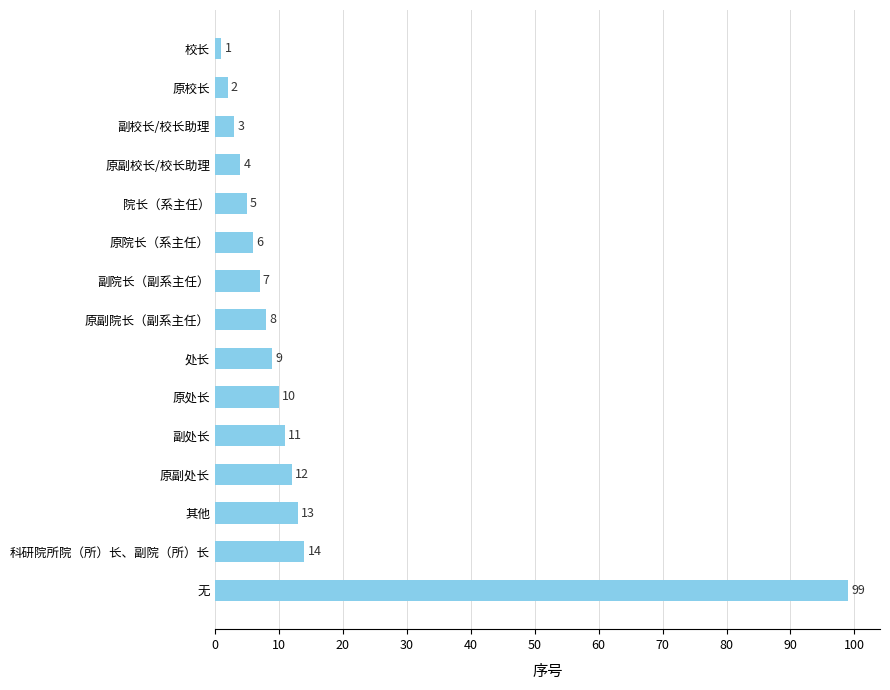

What is the change in value from 科研院所院（所）长、副院（所）长 to 原副院长（副系主任）?

-6